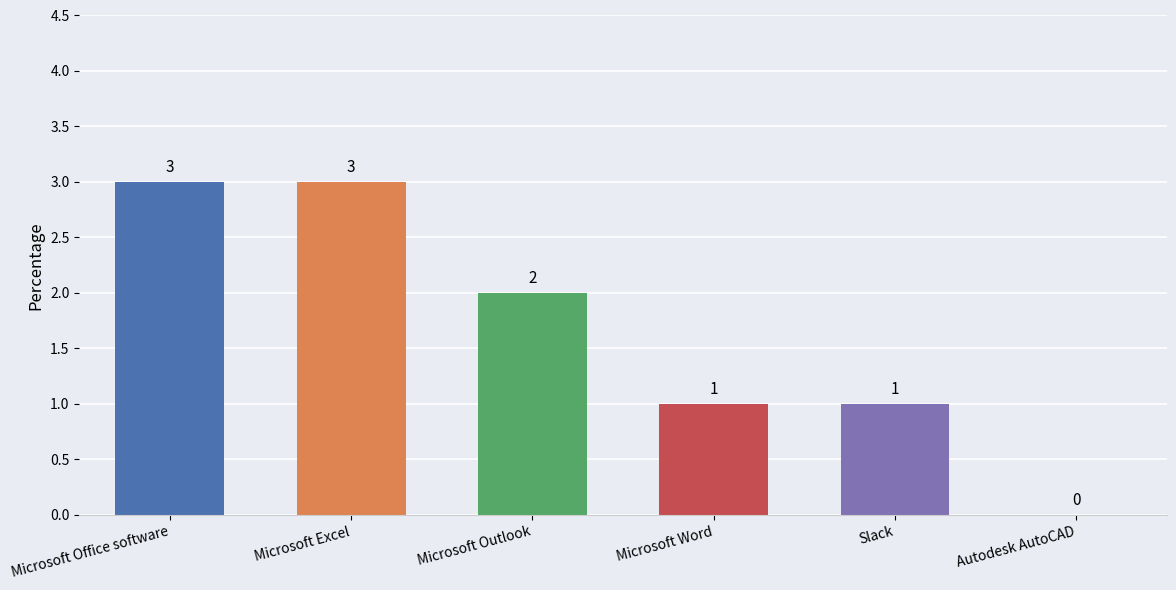

At which label does the data first exceed 2?

Microsoft Office software